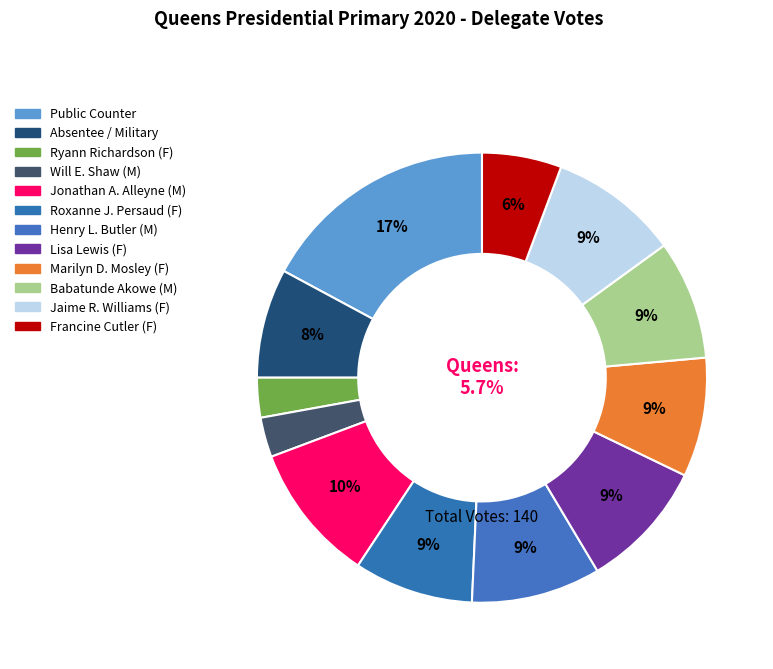

Which category has the smallest portion of the pie?

Ryann Richardson (F)